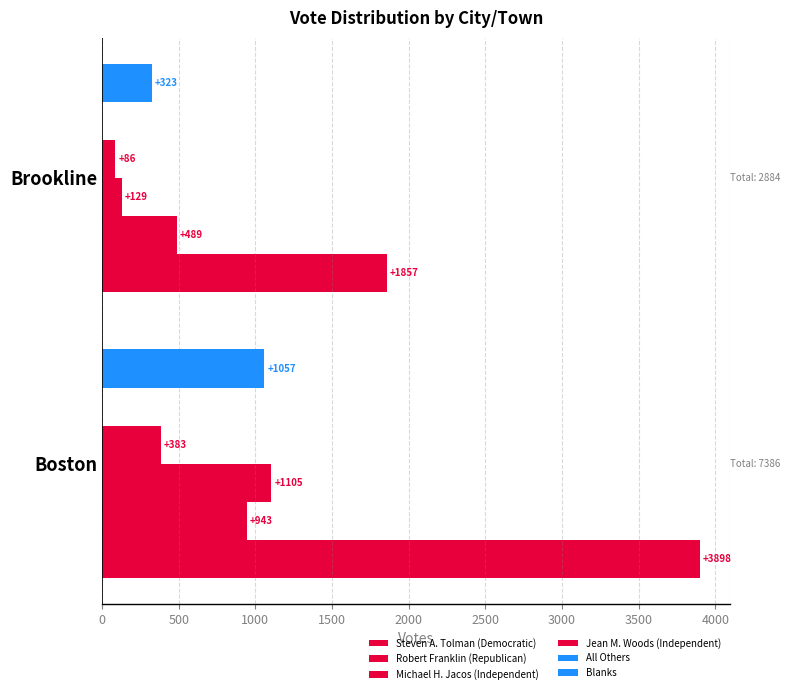

Count the number of categories in the chart.

2